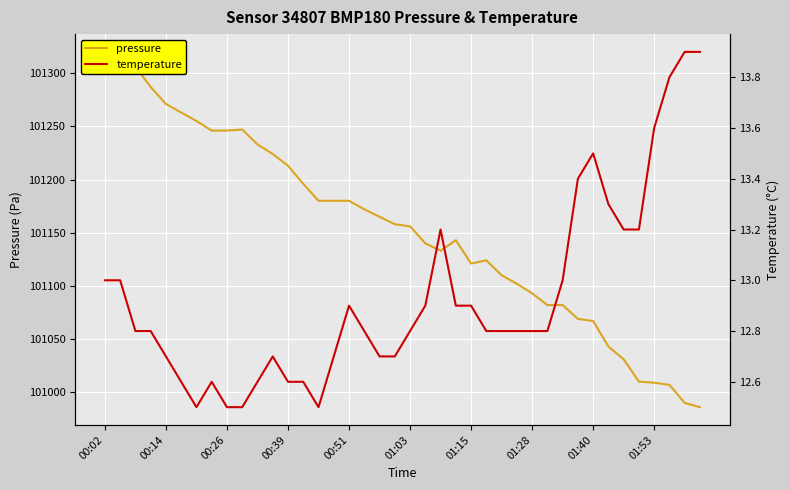

How many values in the pressure series are below 101158?

20